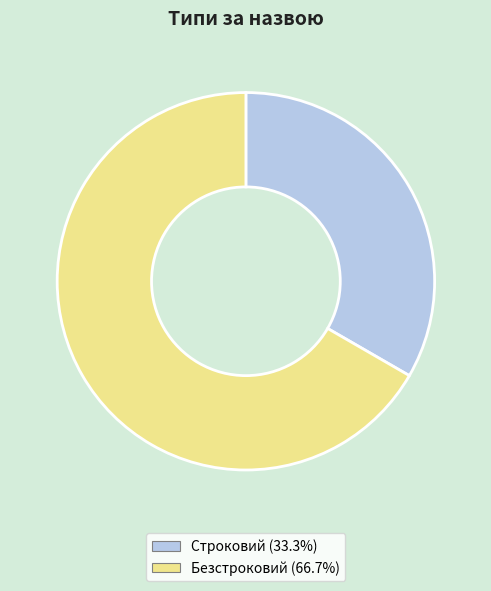

Rank the categories by value from lowest to highest.

Строковий, Безстроковий